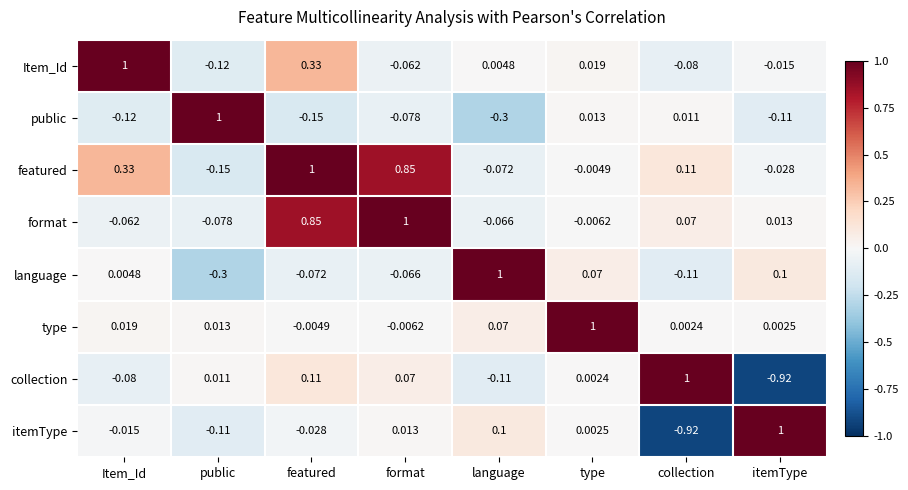

Which series has the largest total across all categories?

featured